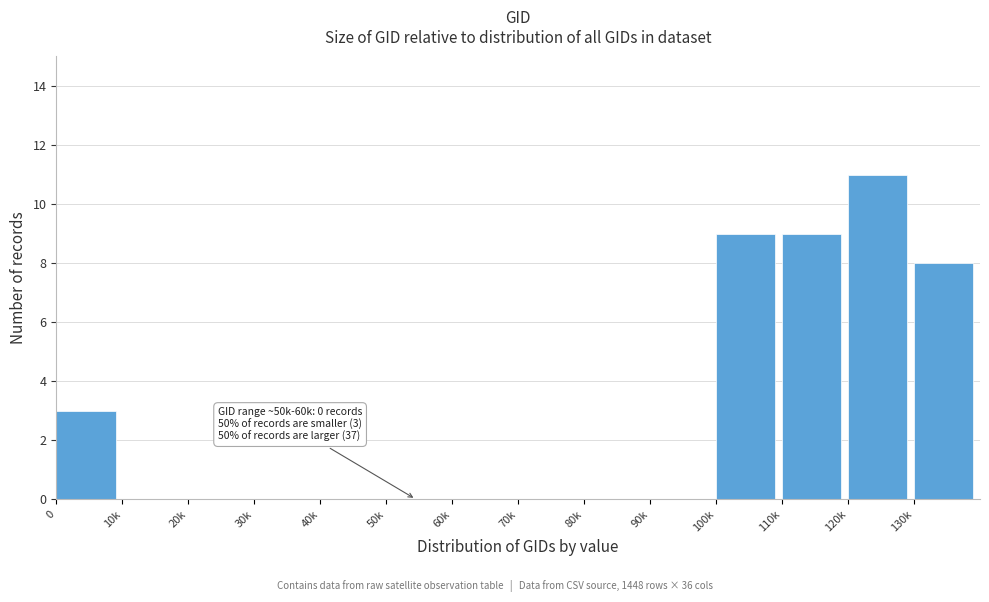

Reading left to right, transcribe all the data shown in this chart.

0=3	10k=0	20k=0	30k=0	40k=0	50k=0	60k=0	70k=0	80k=0	90k=0	100k=9	110k=9	120k=11	130k=8